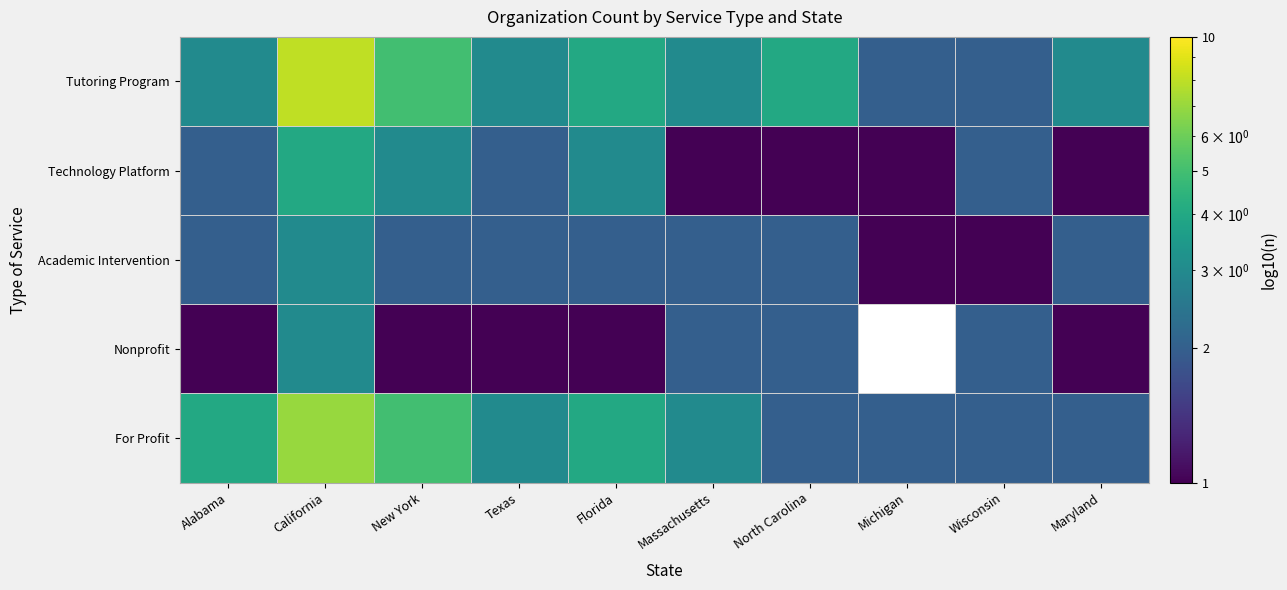

How many Academic Intervention values are between 2 and 3?

8